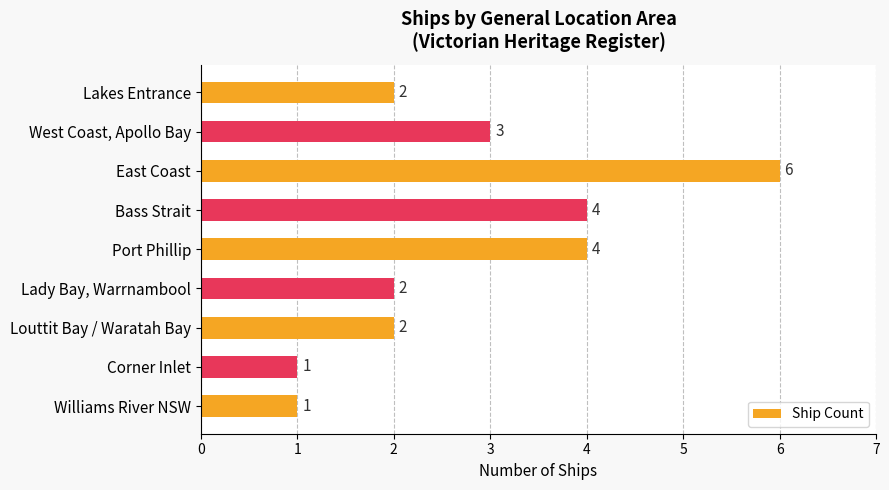

Read the value at East Coast.

6